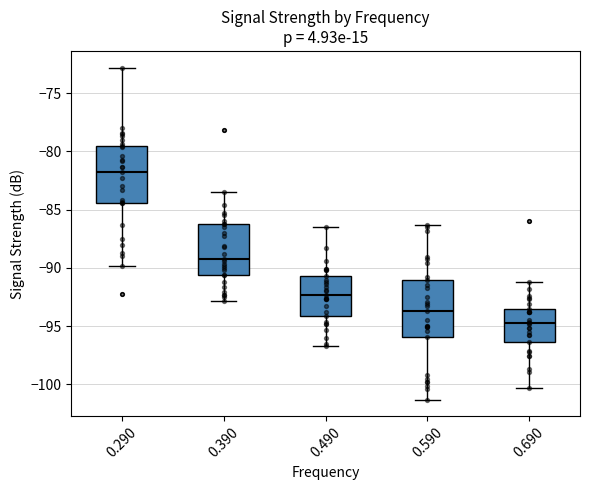

Reading left to right, transcribe this box plot: for each box, give where its median line is, the range the box spans, and where its two whiskers end, as read against the y-axis. The values are not printed on the chart, so give them approximately, as read against the axis.

0.290: median -82.0, box -84.5 to -79.5, whiskers -90.0 to -73.0
0.390: median -89.0, box -90.5 to -86.0, whiskers -93.0 to -83.5
0.490: median -92.5, box -94.0 to -90.5, whiskers -96.5 to -86.5
0.590: median -93.5, box -96.0 to -91.0, whiskers -101.5 to -86.5
0.690: median -94.5, box -96.5 to -93.5, whiskers -100.5 to -91.0